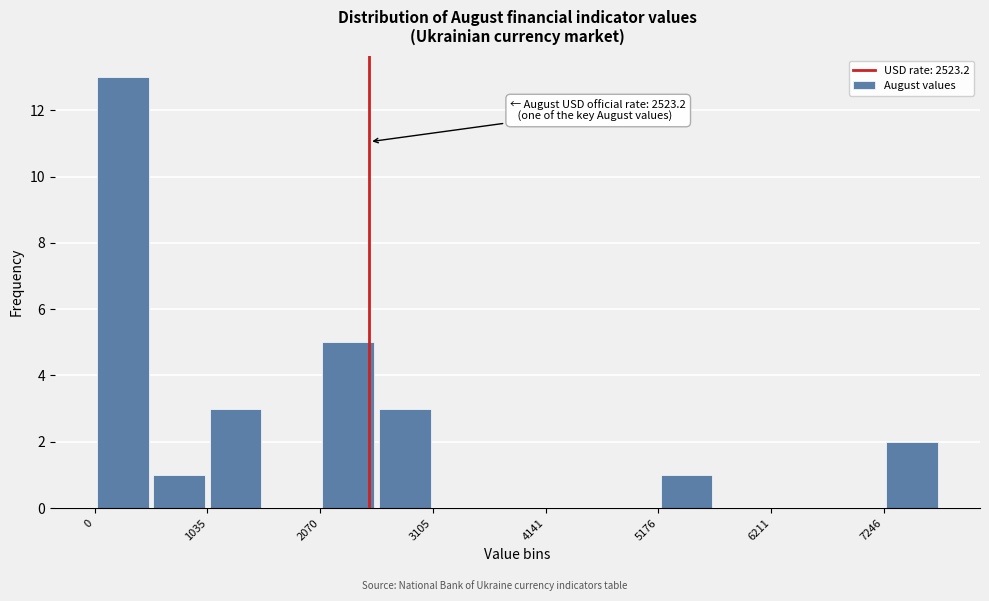

Read against the x-axis, roughly where is the centre of the tallest bar?

200